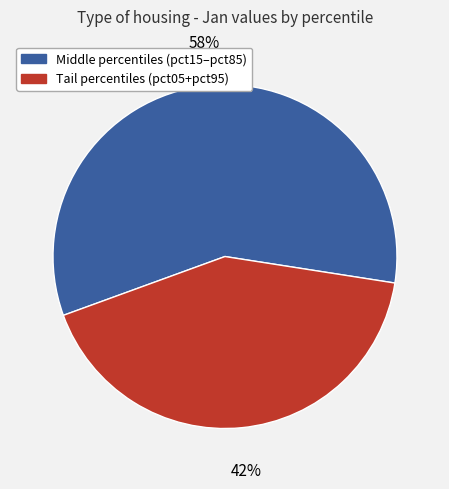

To the nearest percent, what is the difference between the largest and smallest slice percentages?

16%